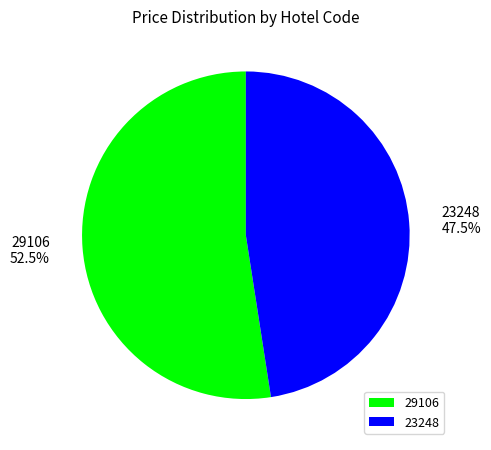

Rank the categories by value from highest to lowest.

29106, 23248